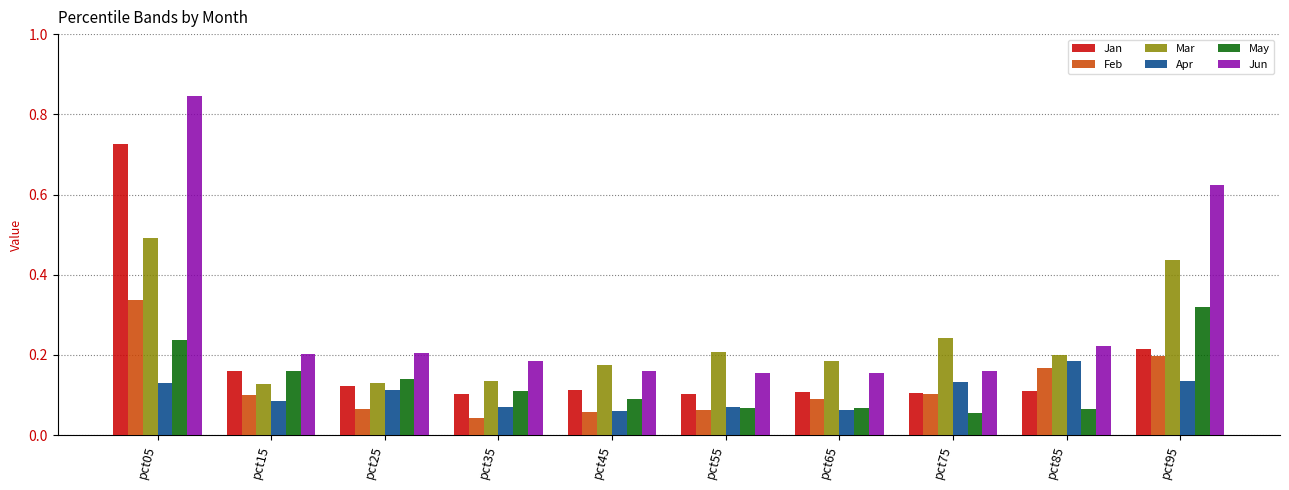

Which category has the highest value in the Mar series?

pct05